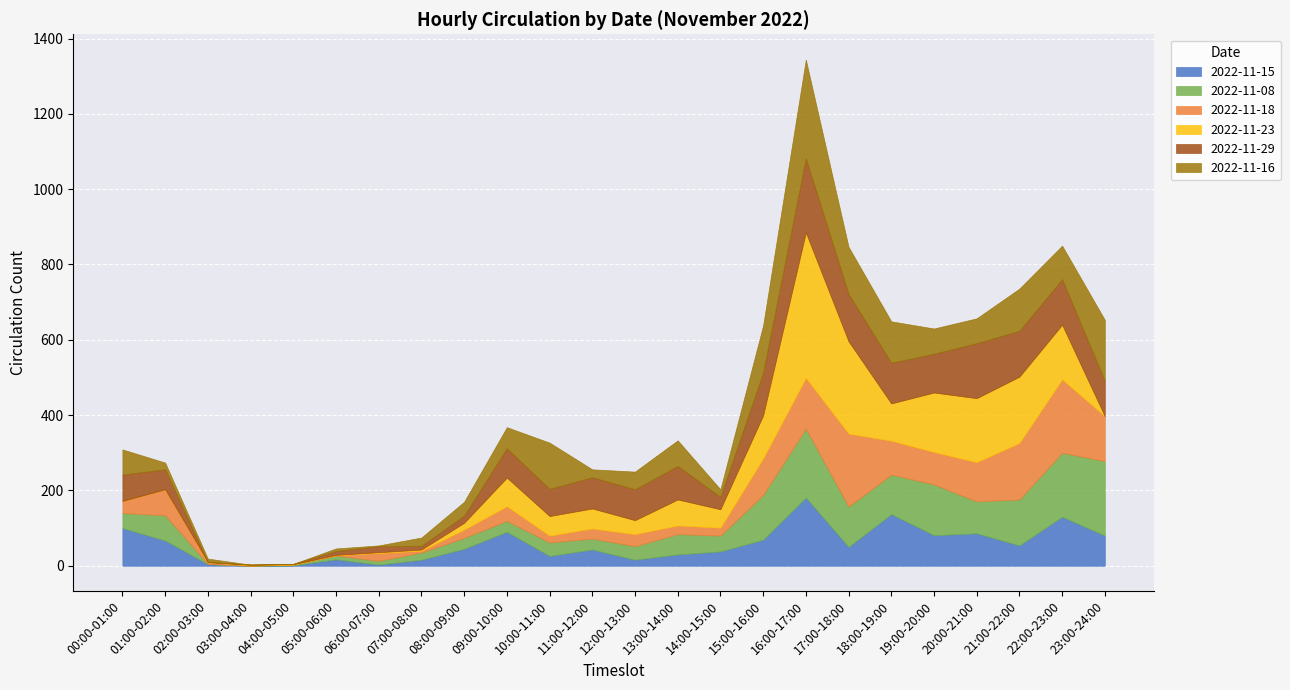

Which series has the widest spread of values?

2022-11-23